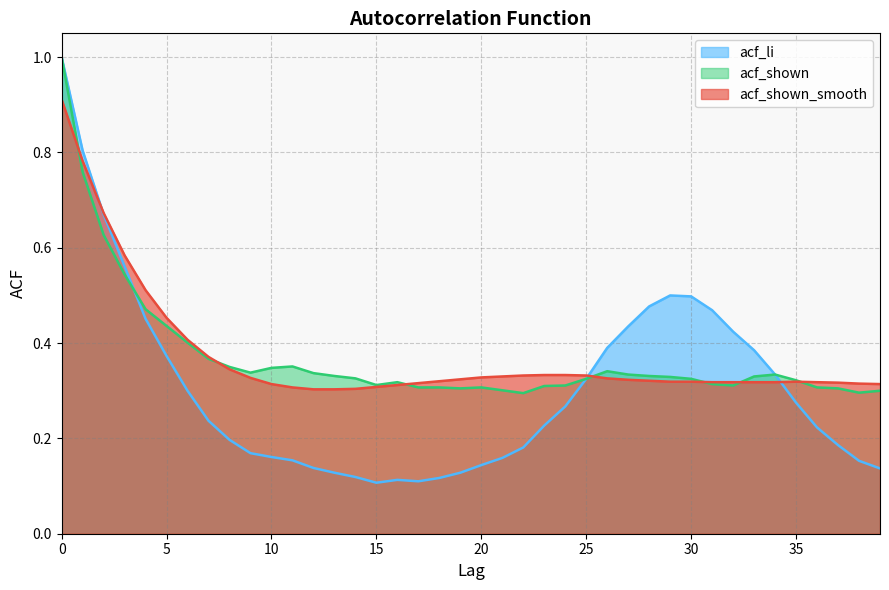

What is the difference between the second highest and second lowest values in the acf_shown_smooth series?

0.5